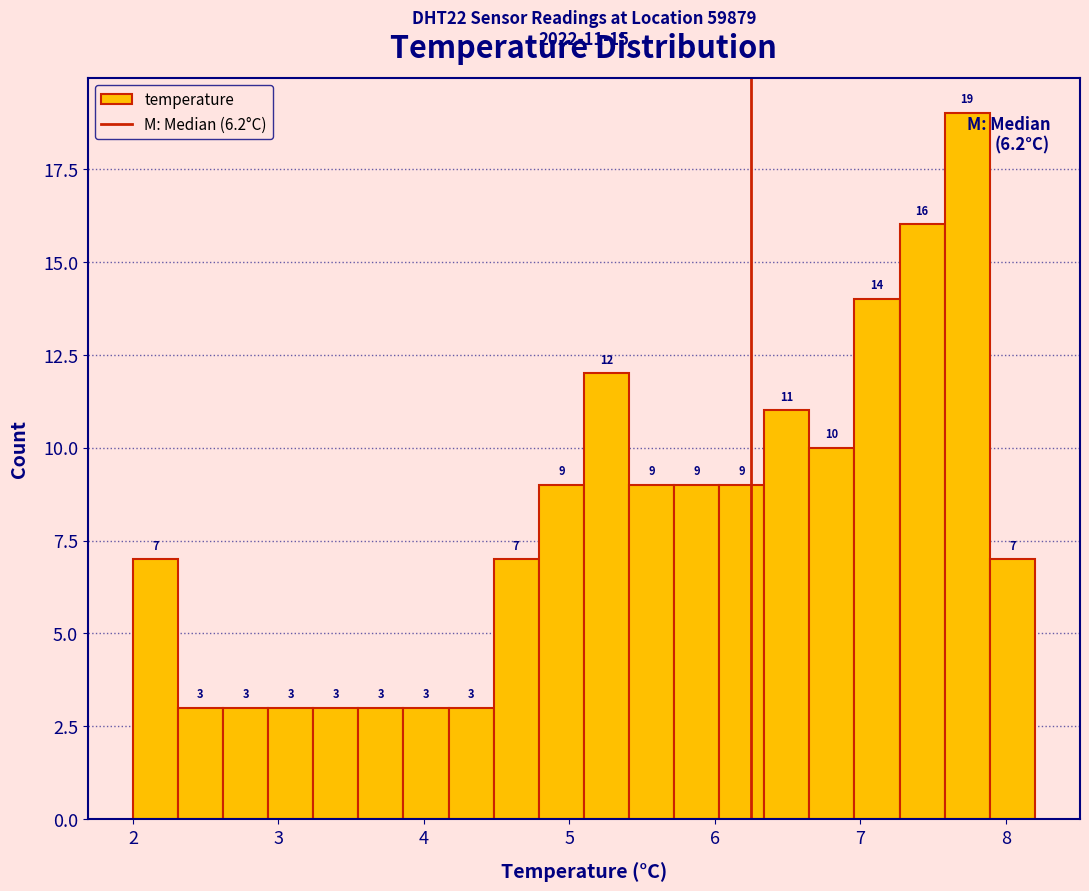

Around what value on the x-axis is the tallest bar? Give the approximate position of its centre, as read against the axis.

7.7